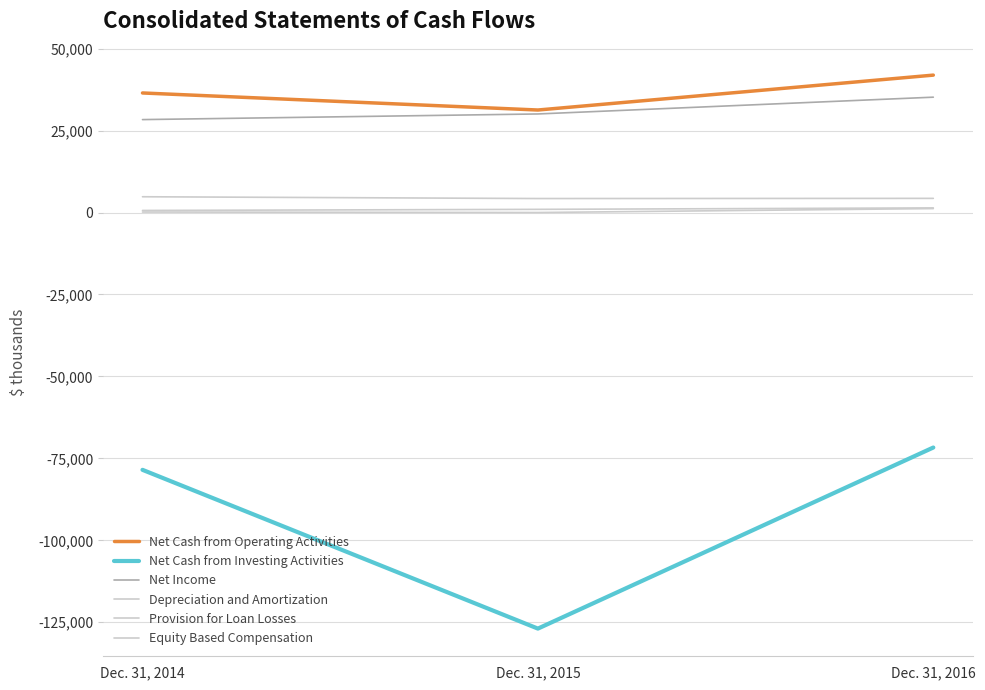

What is the value of the Provision for Loan Losses point at the 1st from the left?

150